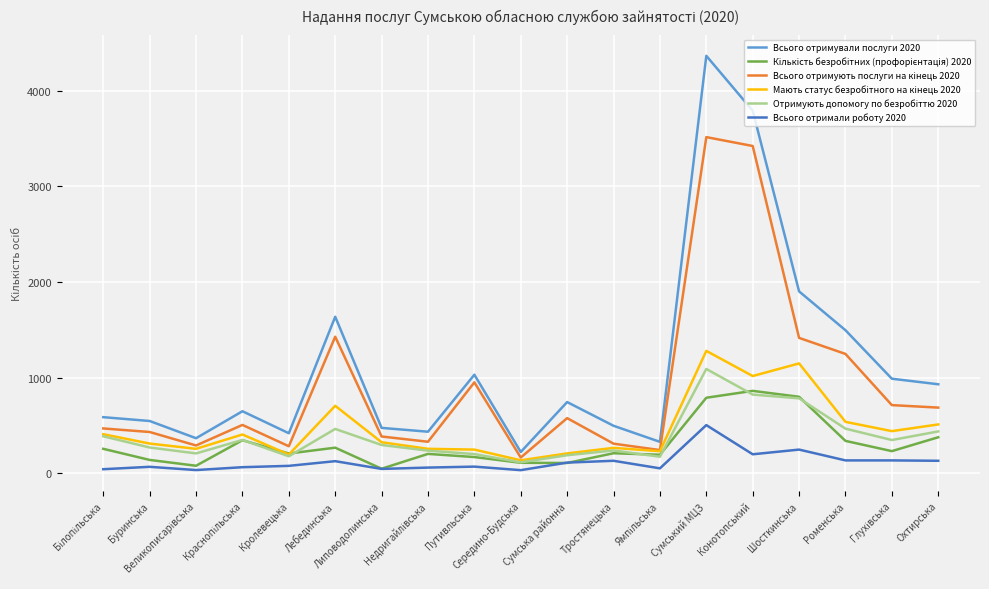

Which series has the widest spread of values?

Всього отримували послуги 2020